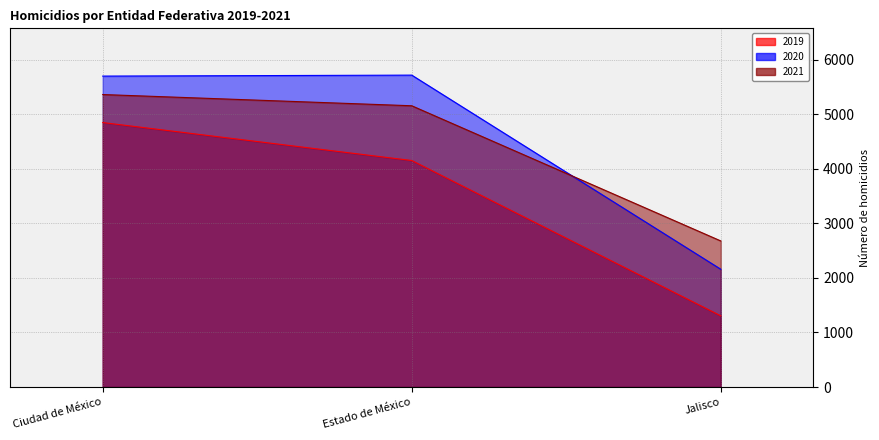

Rank the categories by 2020 value from highest to lowest.

Estado de México, Ciudad de México, Jalisco